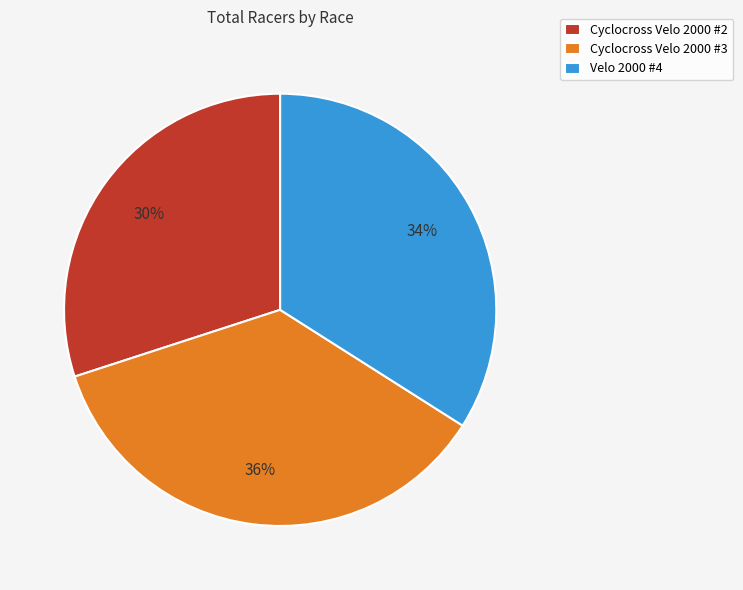

Count the number of slices in the pie.

3